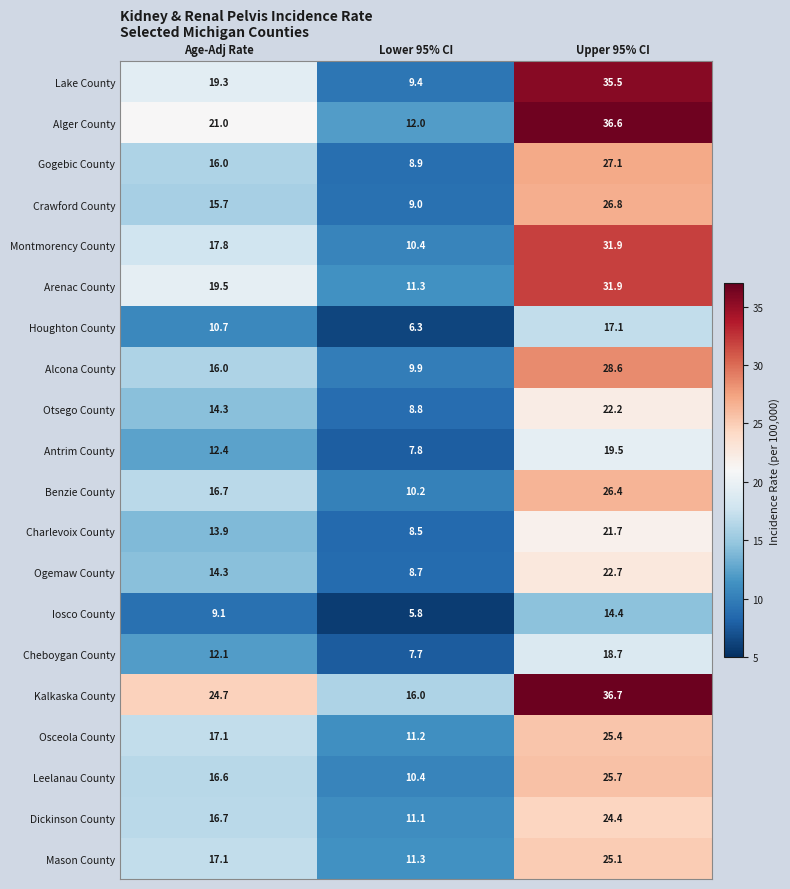

Is the value of Houghton County at Age-Adj Rate greater than the value of Dickinson County at Age-Adj Rate?

No